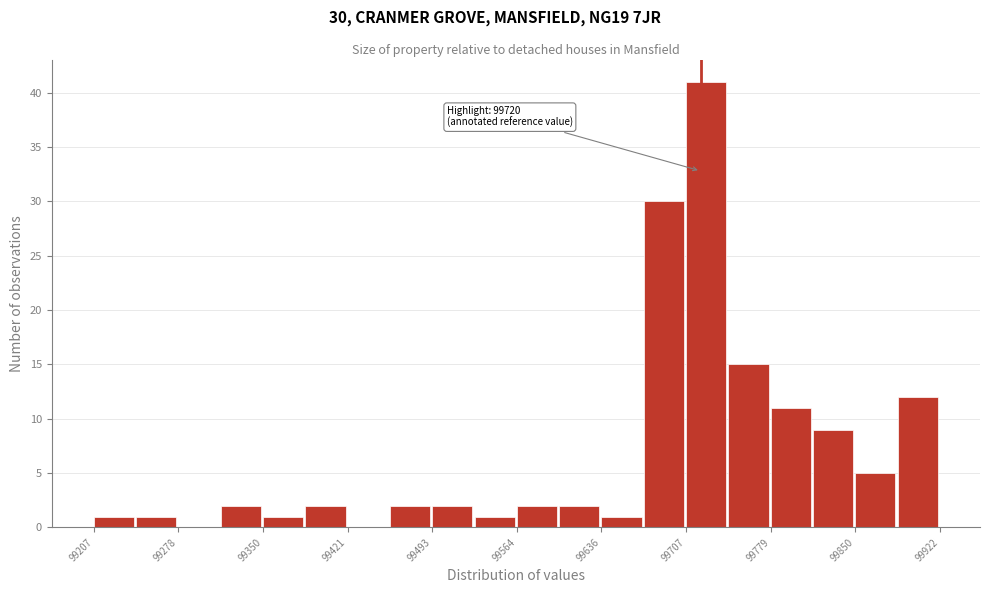

Around what value on the x-axis is the tallest bar? Give the approximate position of its centre, as read against the axis.

99720